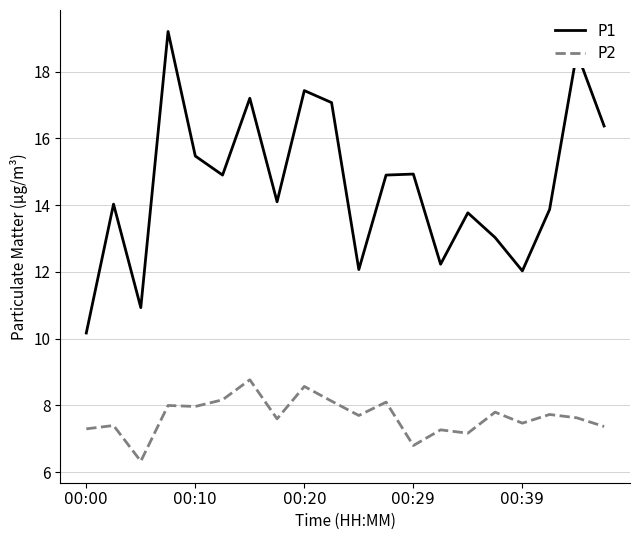

True or false: P1 and P2 intersect in this chart.

False